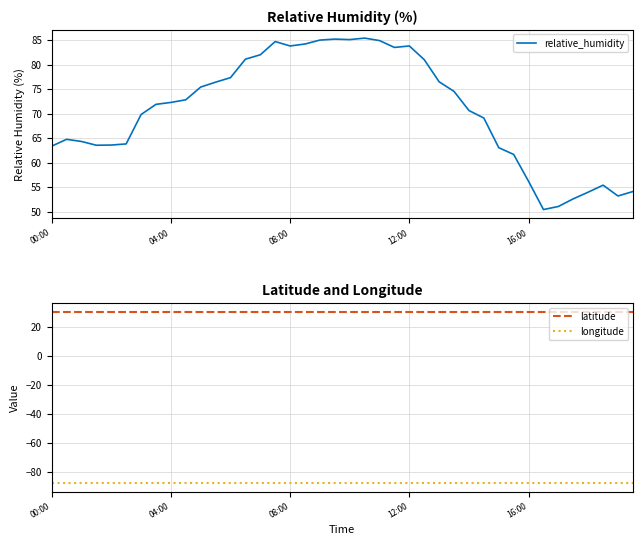

What is the difference between the relative_humidity values at 25 and 9?

8.2